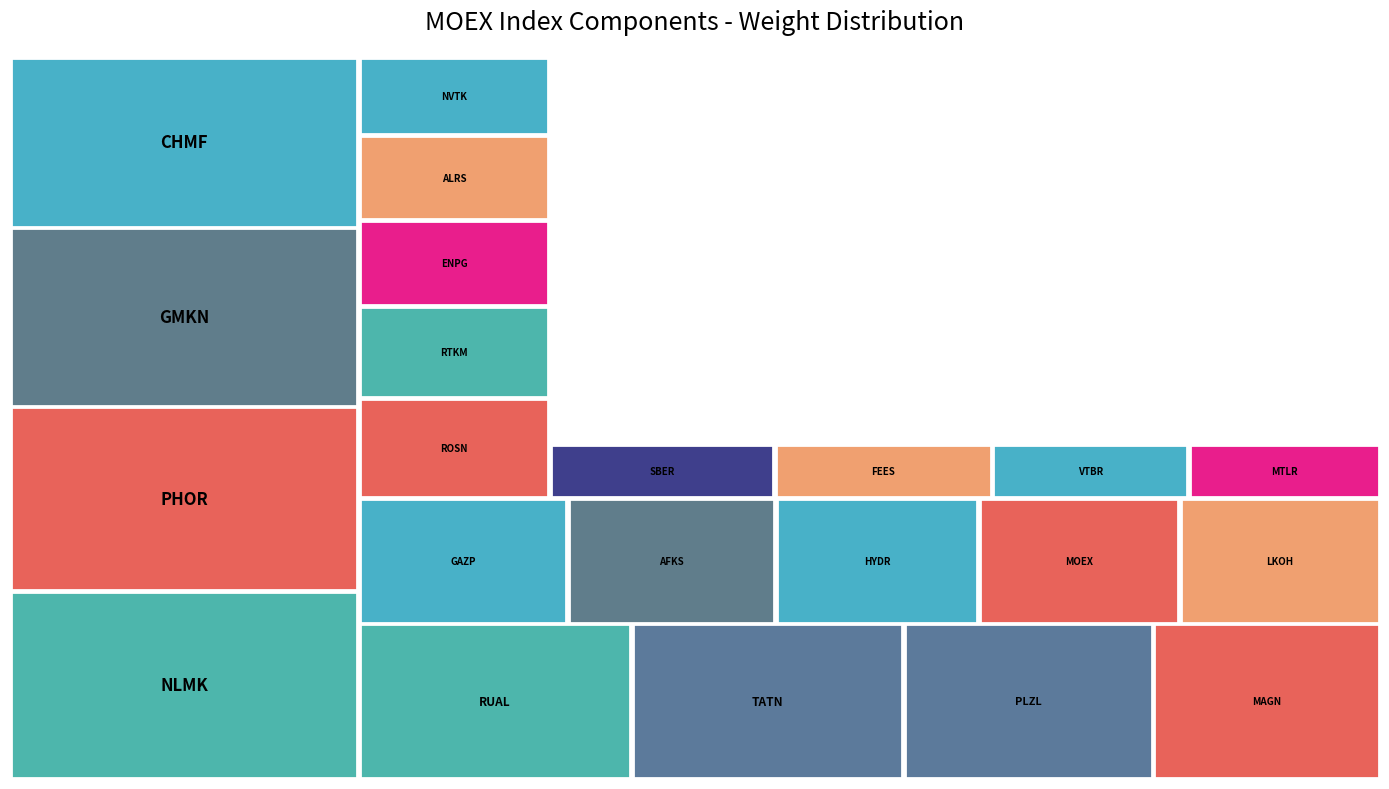

Reading left to right, what are all the values shown in this chart?

0.1	0.1	0.1	0.1	0.1	0.0	0.1	0.0	0.0	0.0	0.1	0.0	0.0	0.0	0.0	0.0	0.0	0.0	0.0	0.0	0.0	0.0